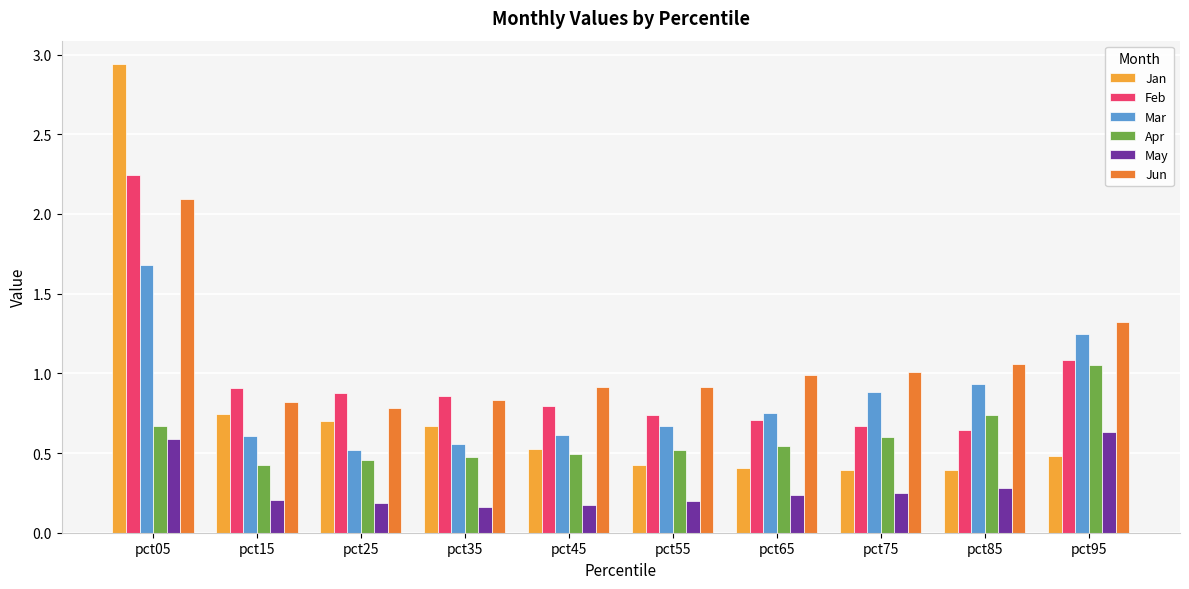

Count the May values in the range 0 to 1.

10